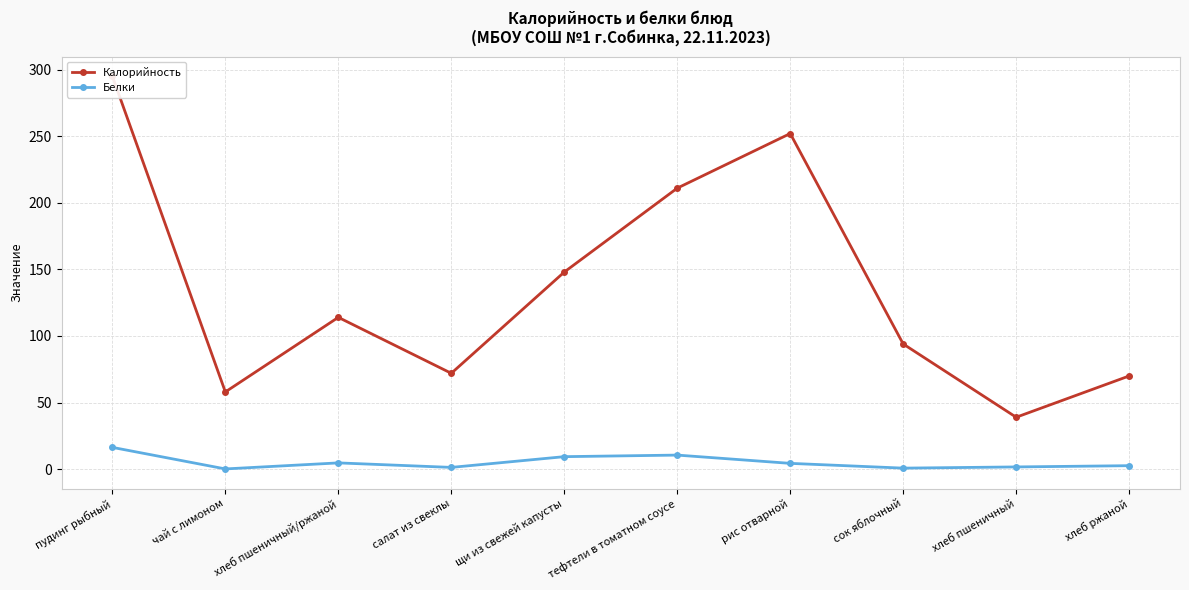

Is the value of Калорийность at сок яблочный greater than the value of Белки at хлеб пшеничный/ржаной?

Yes